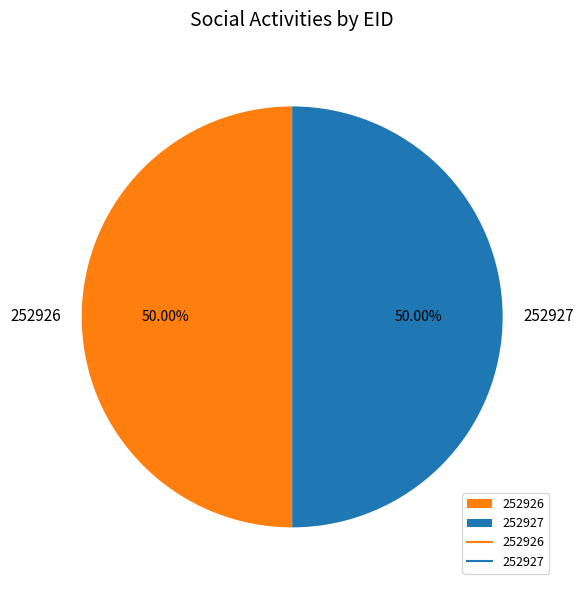

What is the ratio of the value at 252926 to the value at 252927?

1.0